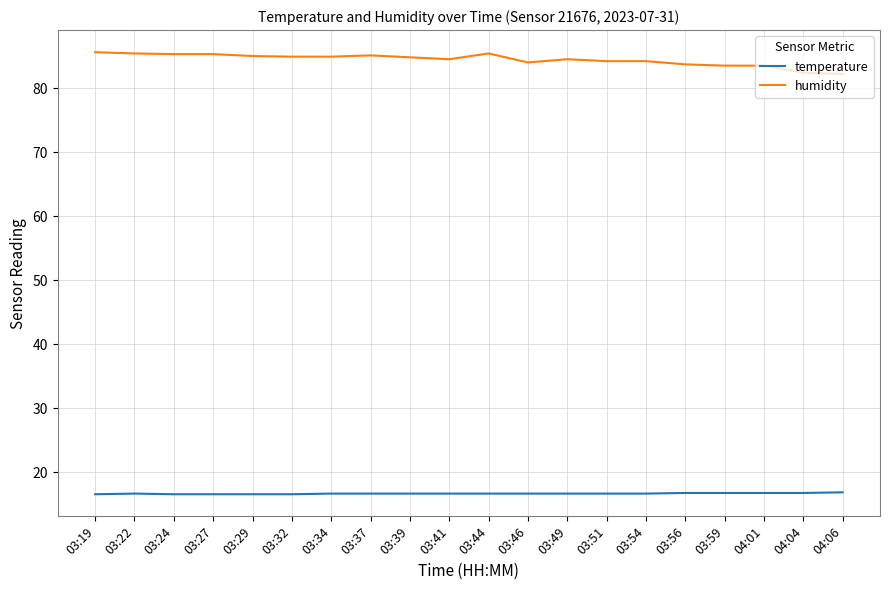

True or false: humidity and temperature intersect in this chart.

False